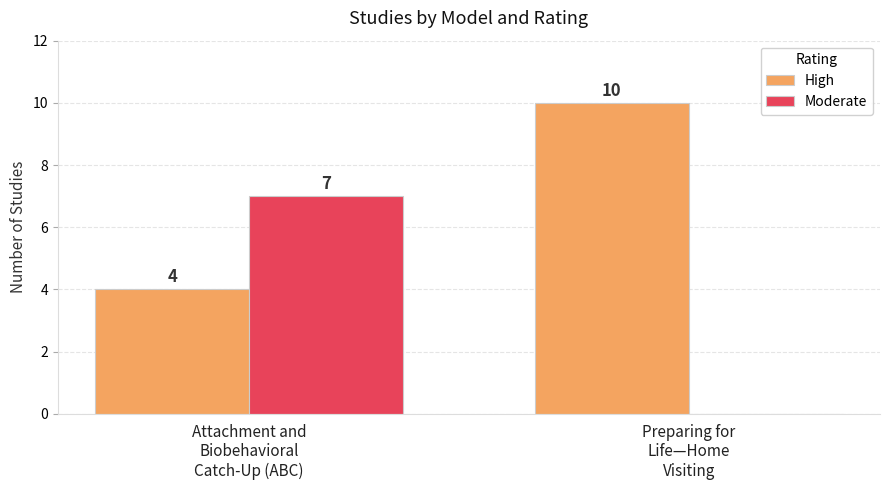

Reading left to right, transcribe all the data shown in this chart.

High: 4	10
Moderate: 7	0